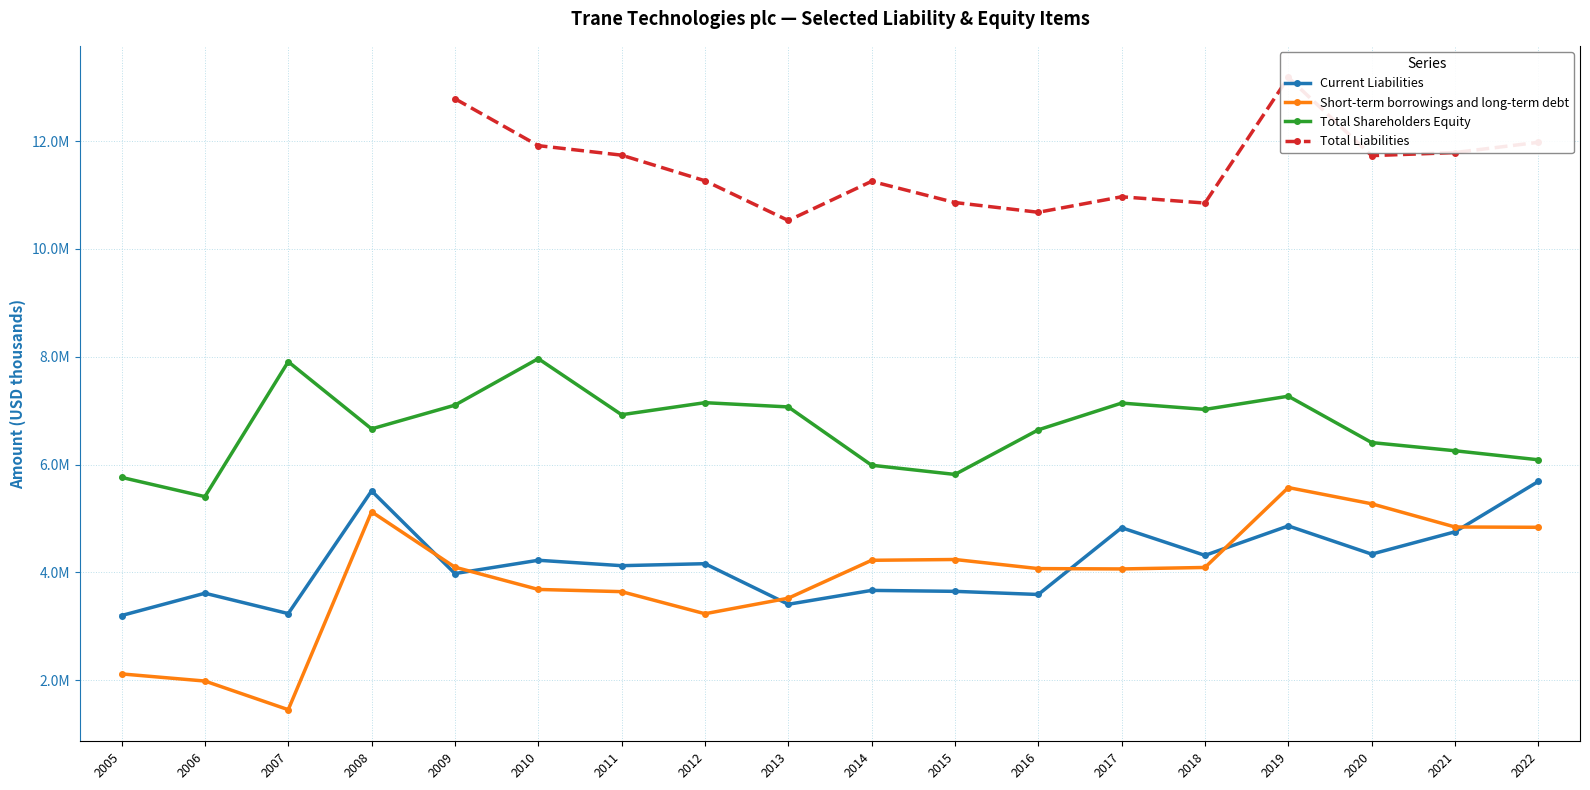

At which category is the sum across all series the highest?

2019